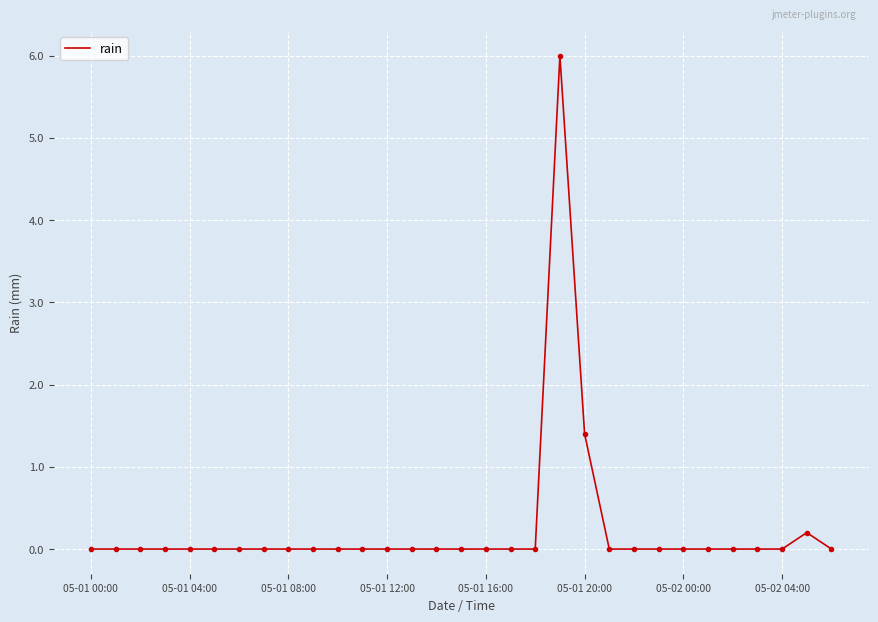

What is the maximum value shown in the chart?

6.0